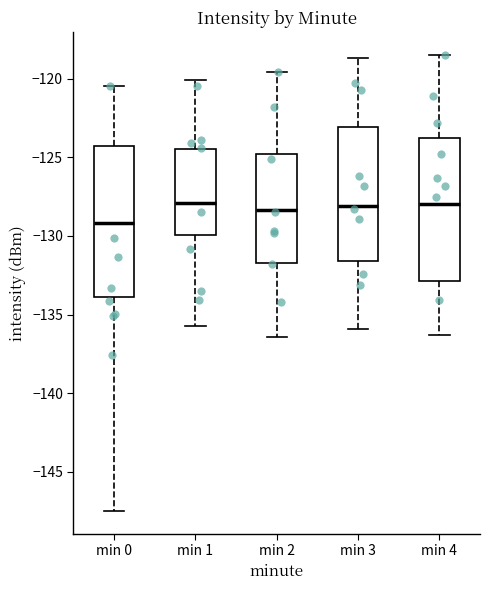

Where does the upper whisker of the box for min 2 end on the y-axis? The values are not printed on the chart, so give them approximately, as read against the axis.

-119.5